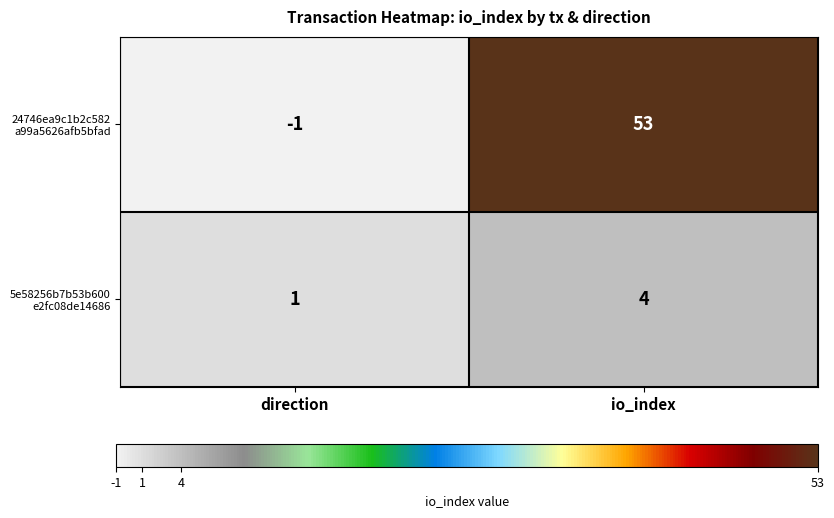

What is the difference between the highest and lowest values at io_index?

49